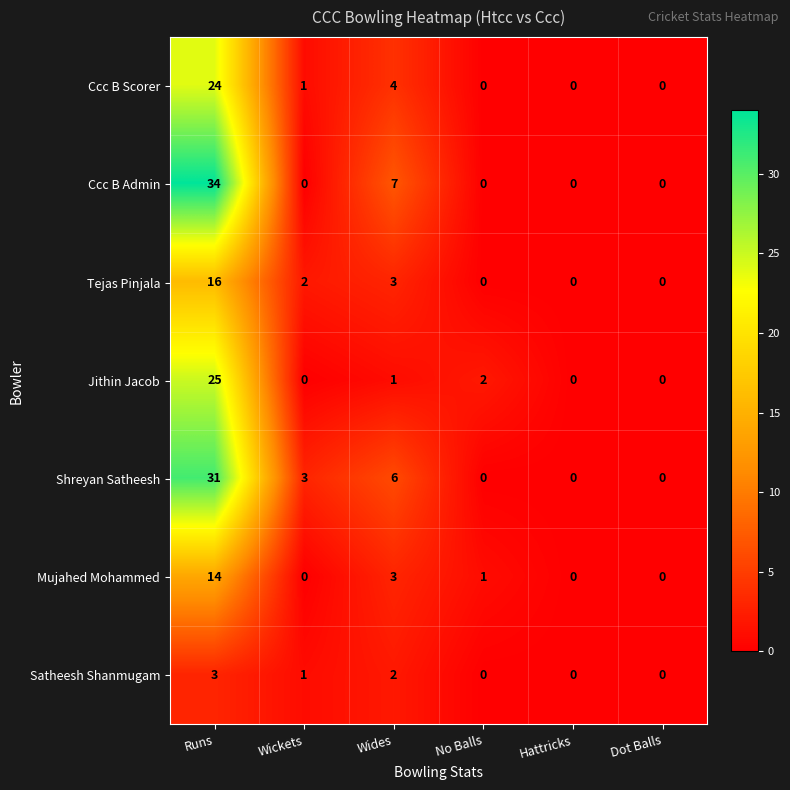

The value of Ccc B Scorer at Runs is 24. True or false?

True